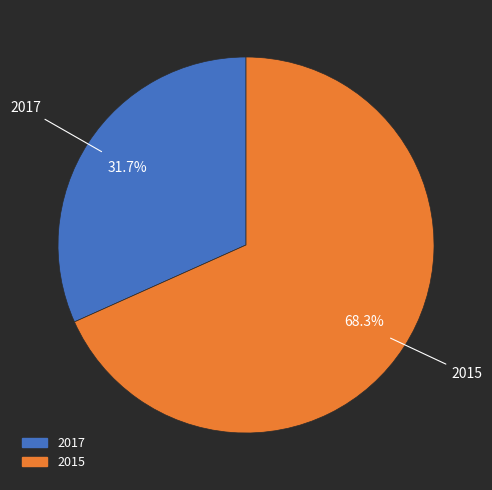

Which category has the biggest portion of the pie?

2015